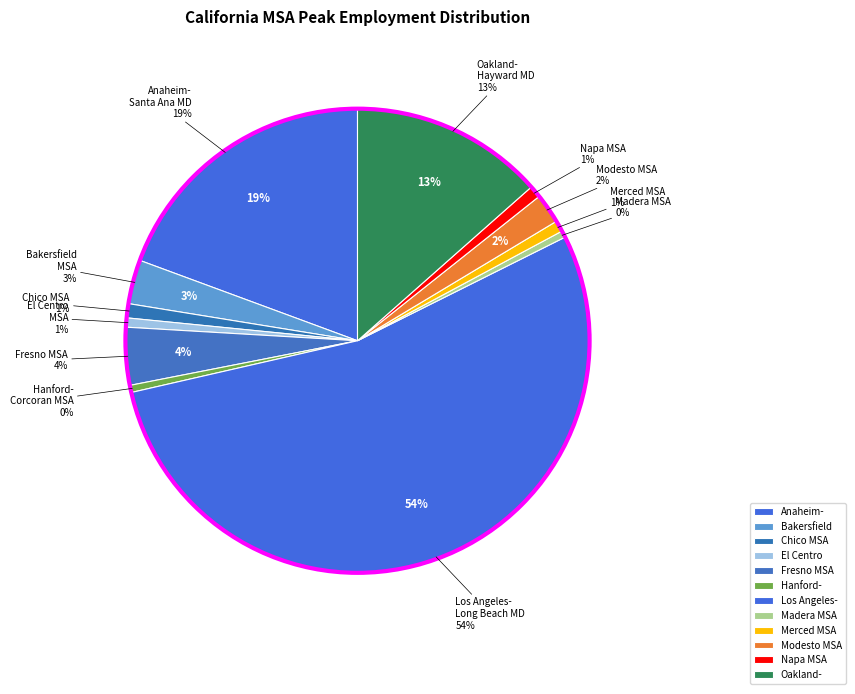

Rank the categories by value from lowest to highest.

Madera MSA, Hanford-Corcoran MSA, El Centro MSA, Merced MSA, Napa MSA, Chico MSA, Modesto MSA, Bakersfield MSA, Fresno MSA, Oakland-Hayward-Berkeley MD, Anaheim-Santa Ana-Irvine MD, Los Angeles-Long Beach-Glendale MD